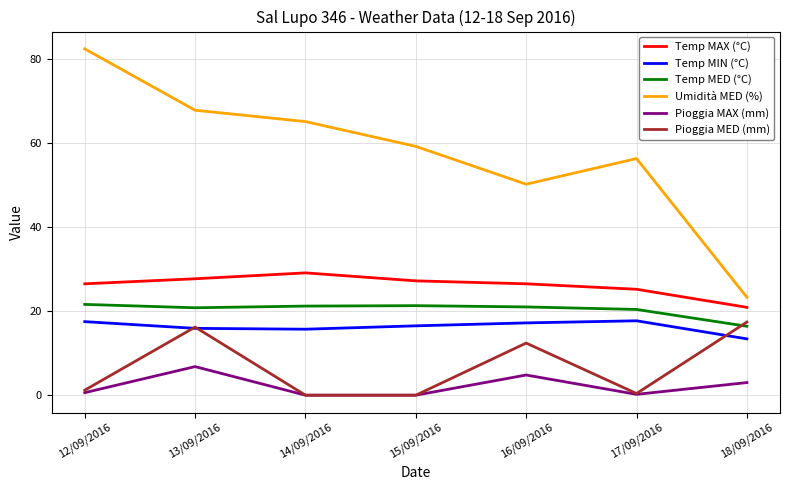

Which series has the largest range (max minus min)?

Umidità MED (%)